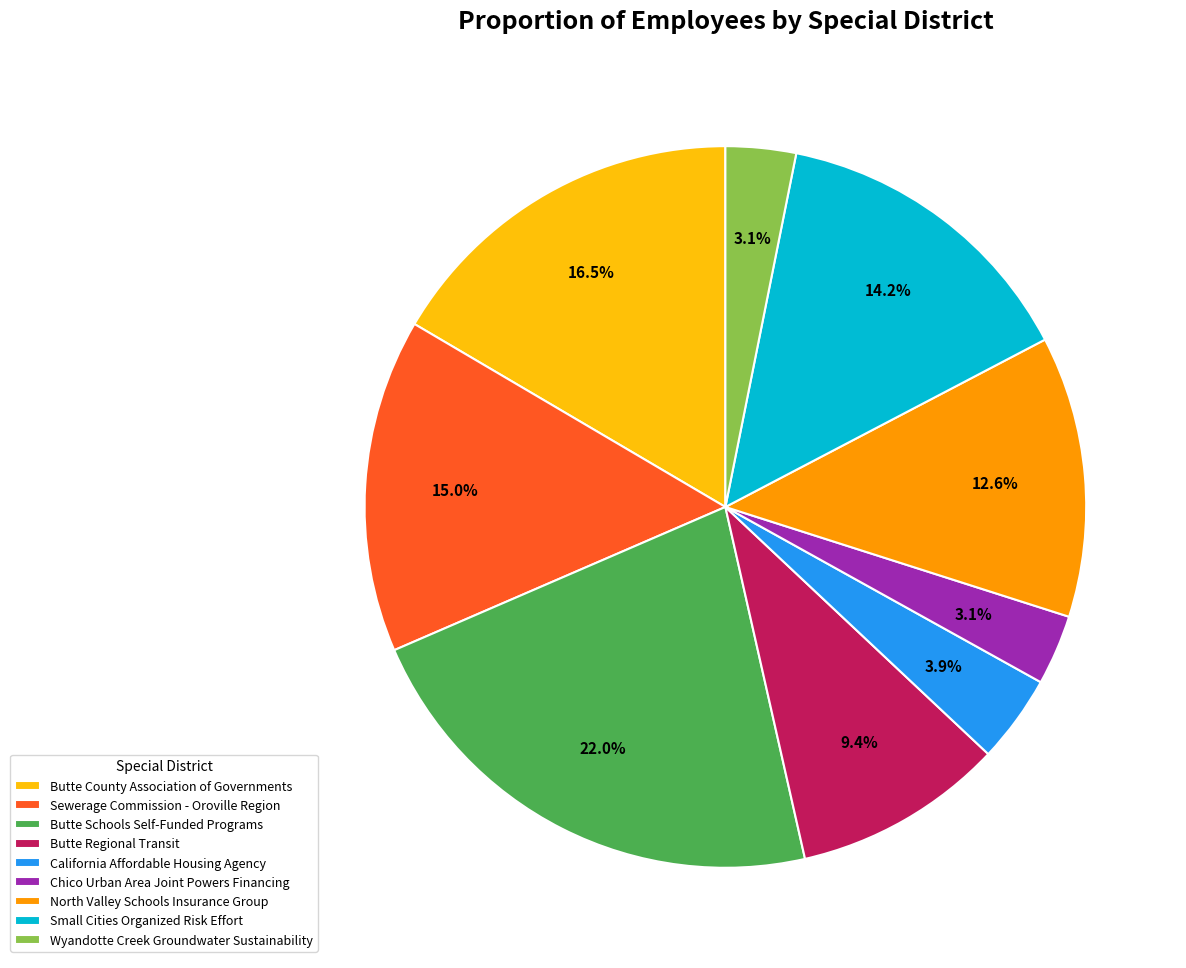

True or false: Butte Regional Transit accounts for 18% of the total.

False